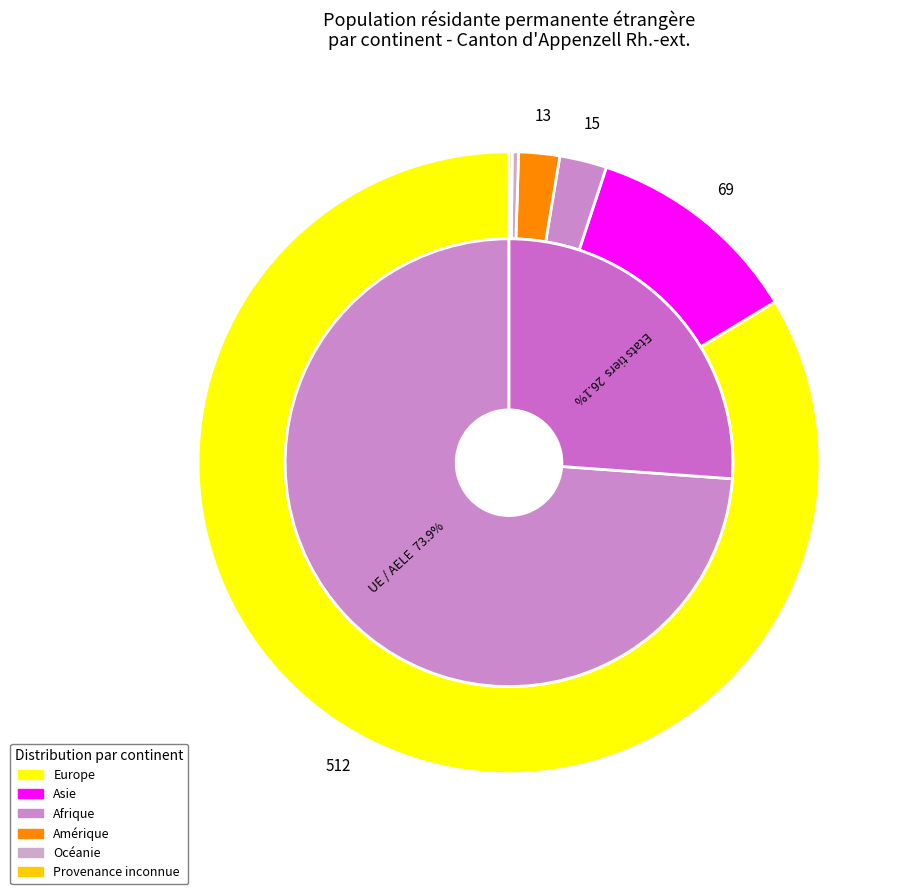

Is Asie the majority of the pie?

No